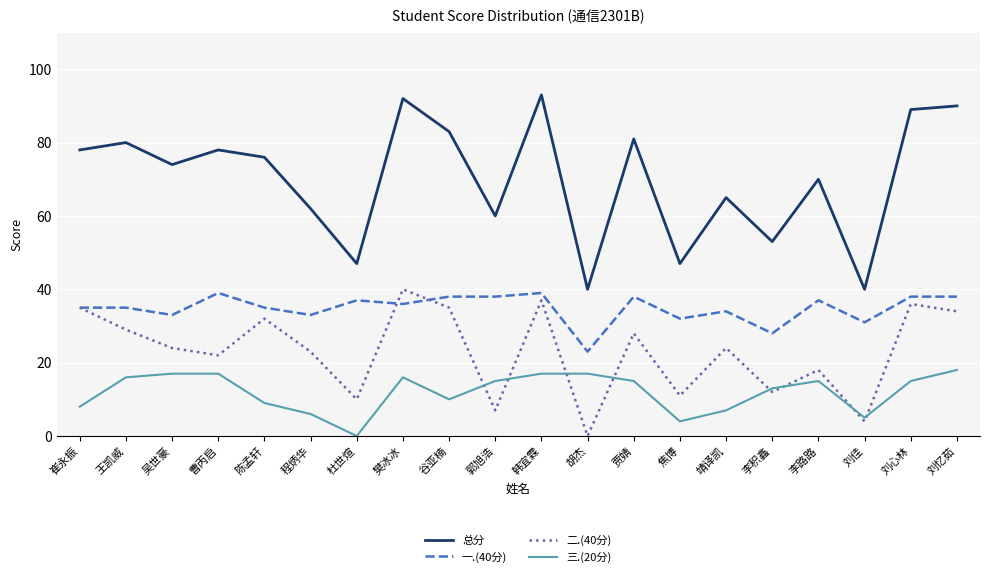

What is the total value across all series at 刘佳?

80